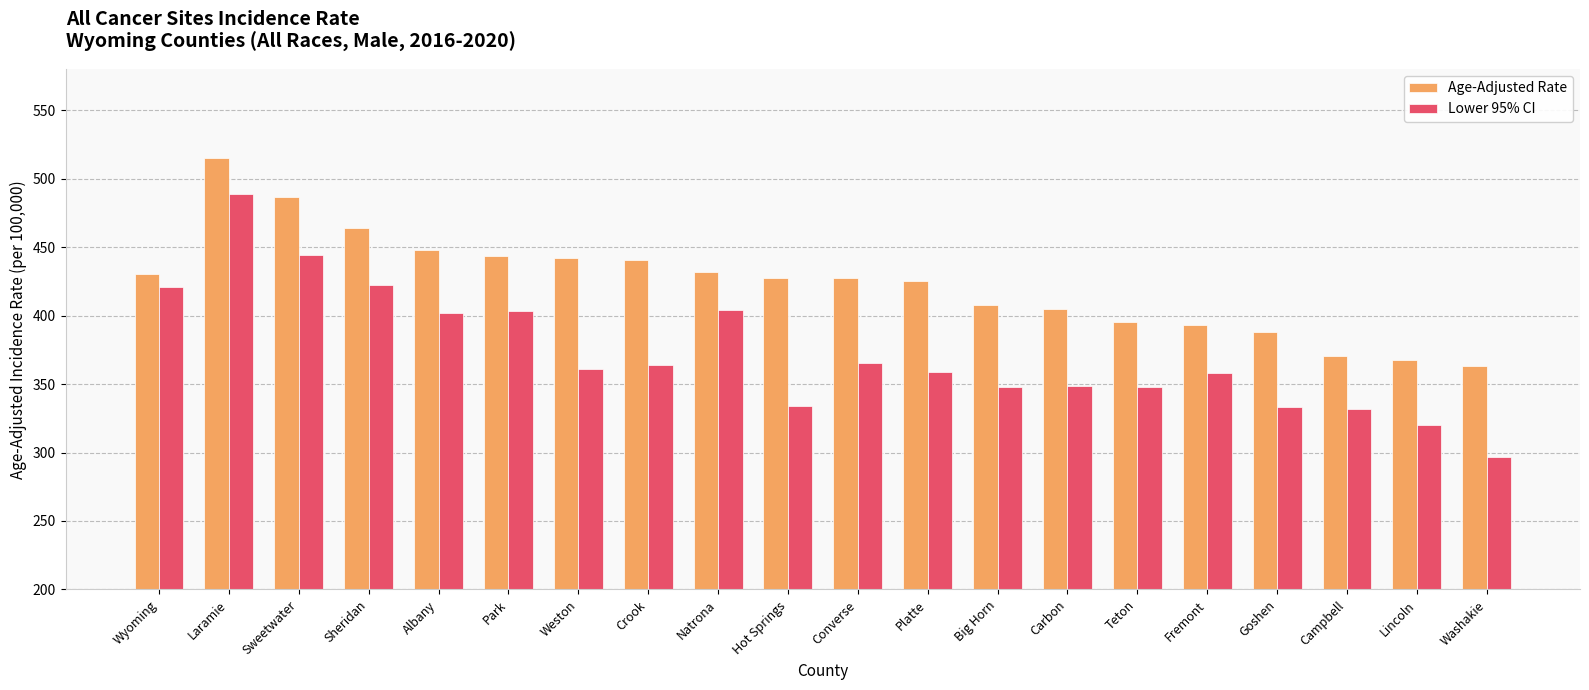

What is the difference between the second highest and second lowest values in the Lower 95% CI series?

124.4